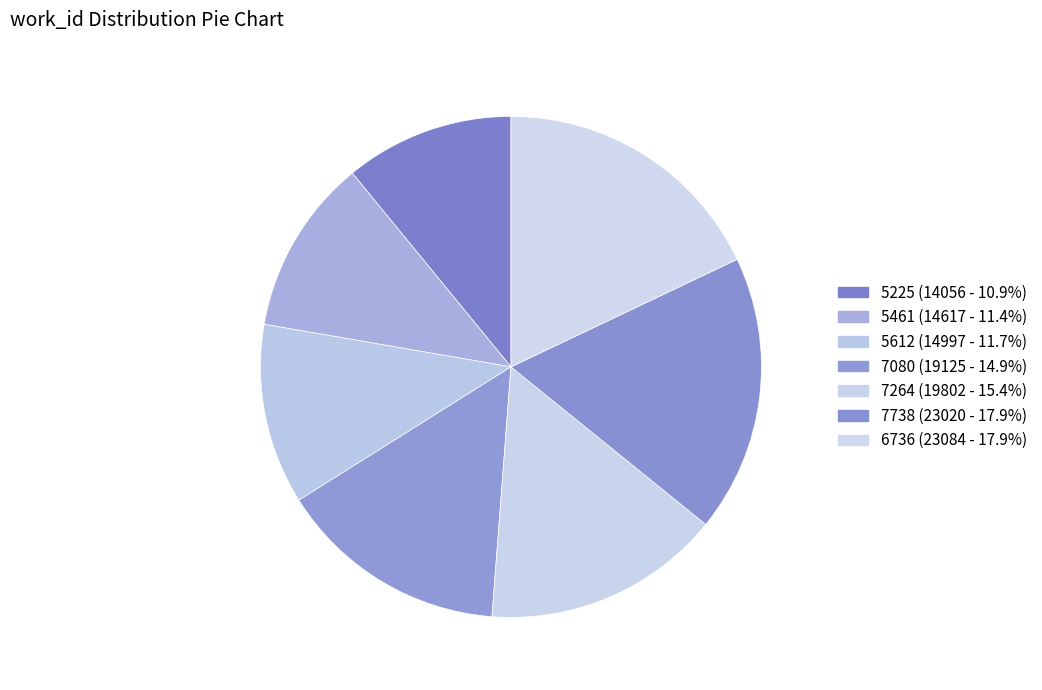

How many slices are in this pie chart?

7